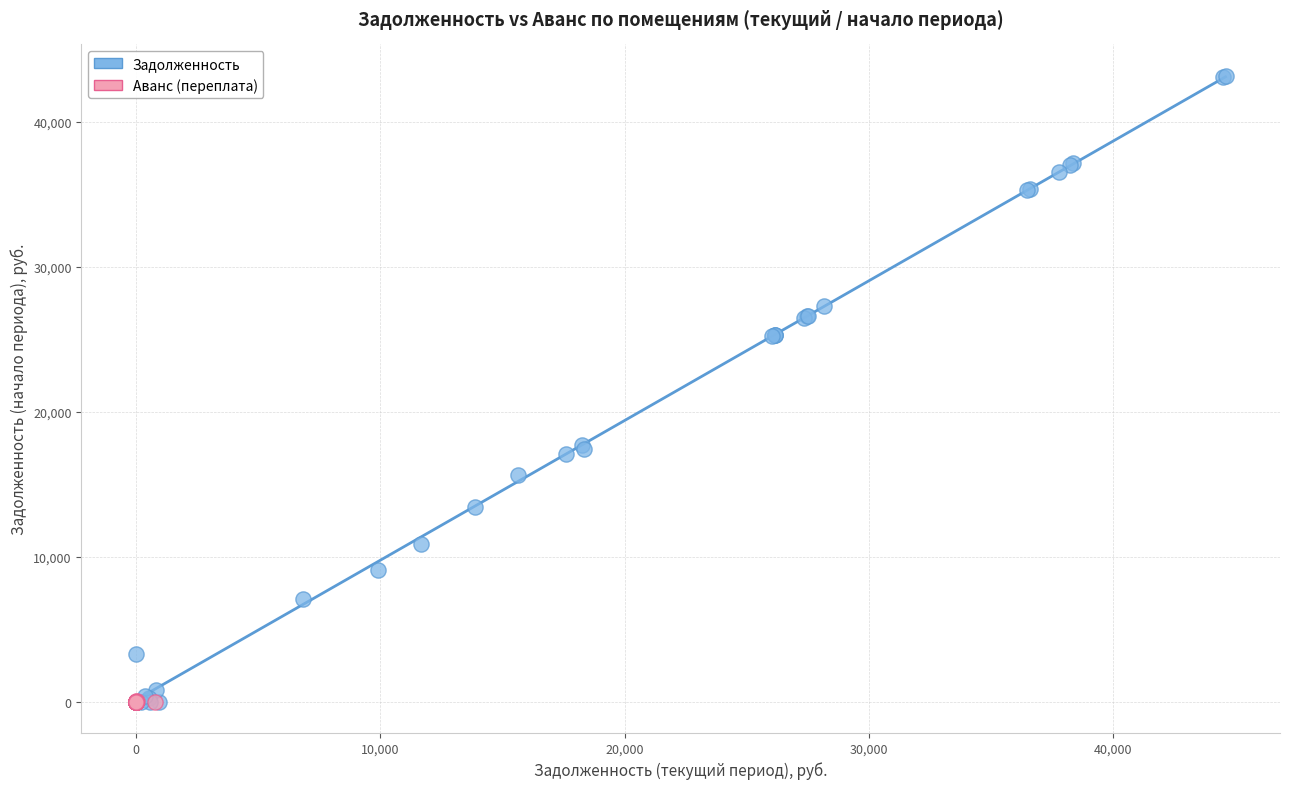

Which series contains the highest Y value?

Задолженность